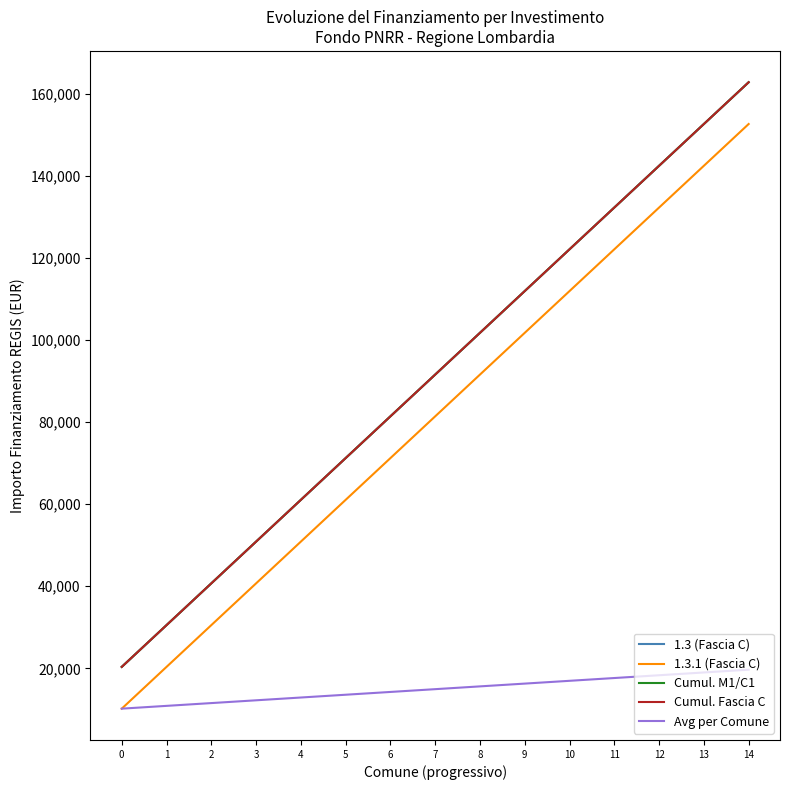

What is the sum of the Cumul. M1/C1 values at 6 and 13?

233956.0